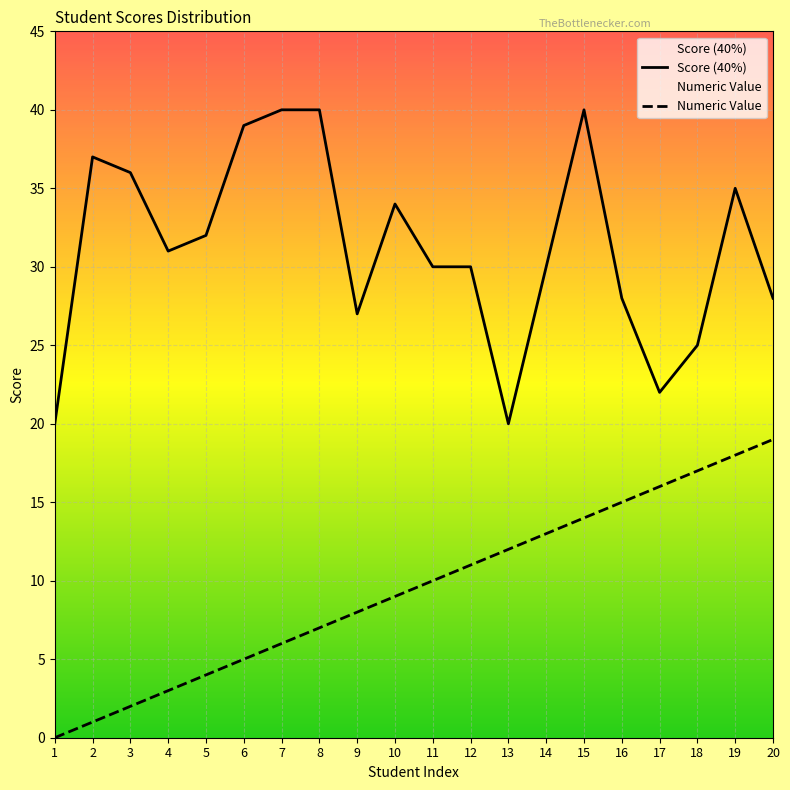

What is the greatest value displayed?

40